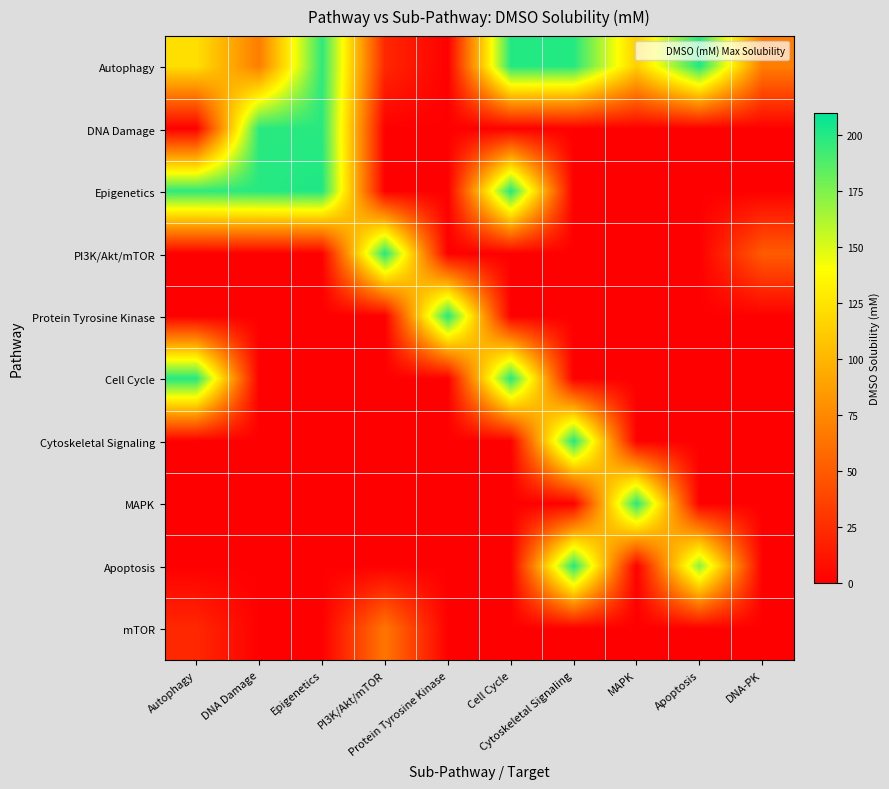

How many series are shown in this chart?

10